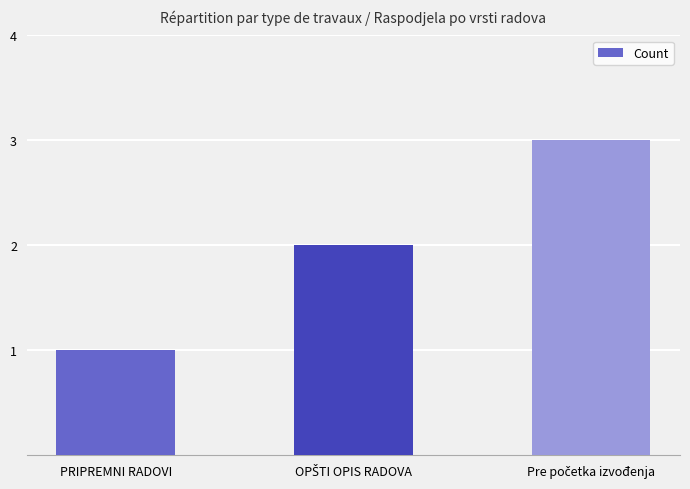

What position from the right is PRIPREMNI RADOVI?

3